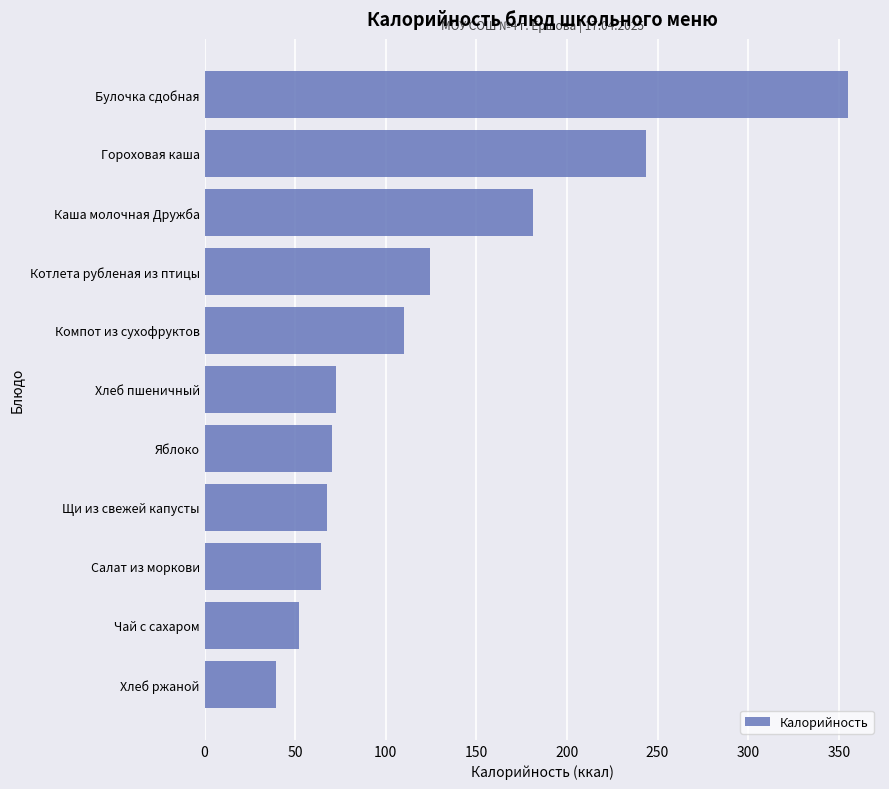

What value does the data have at Хлеб пшеничный?

72.6